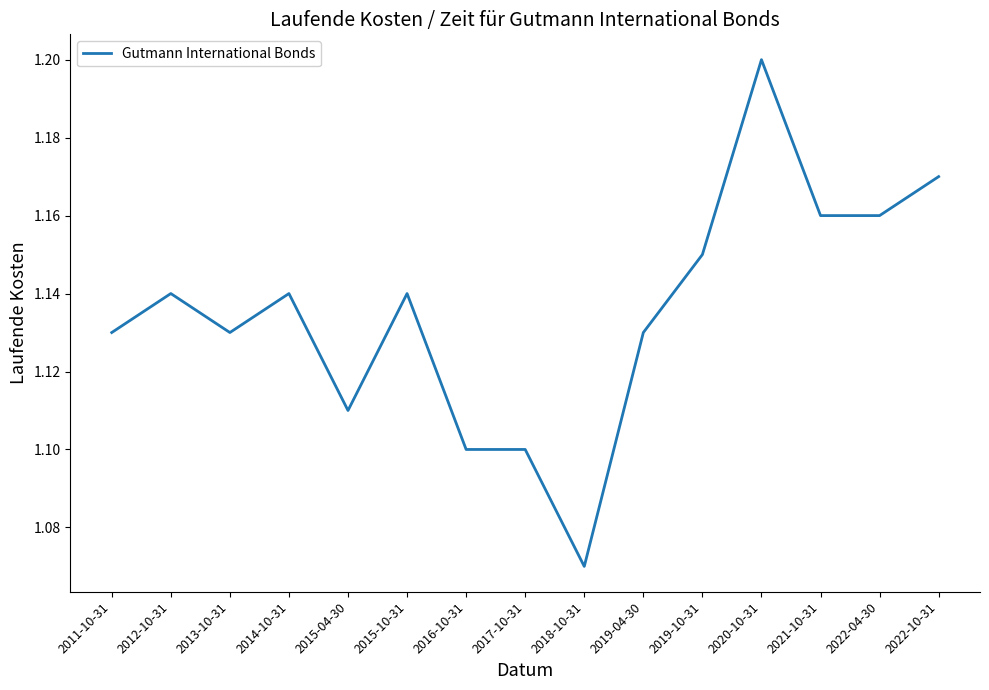

At which label is the value closest to 1?

2018-10-31